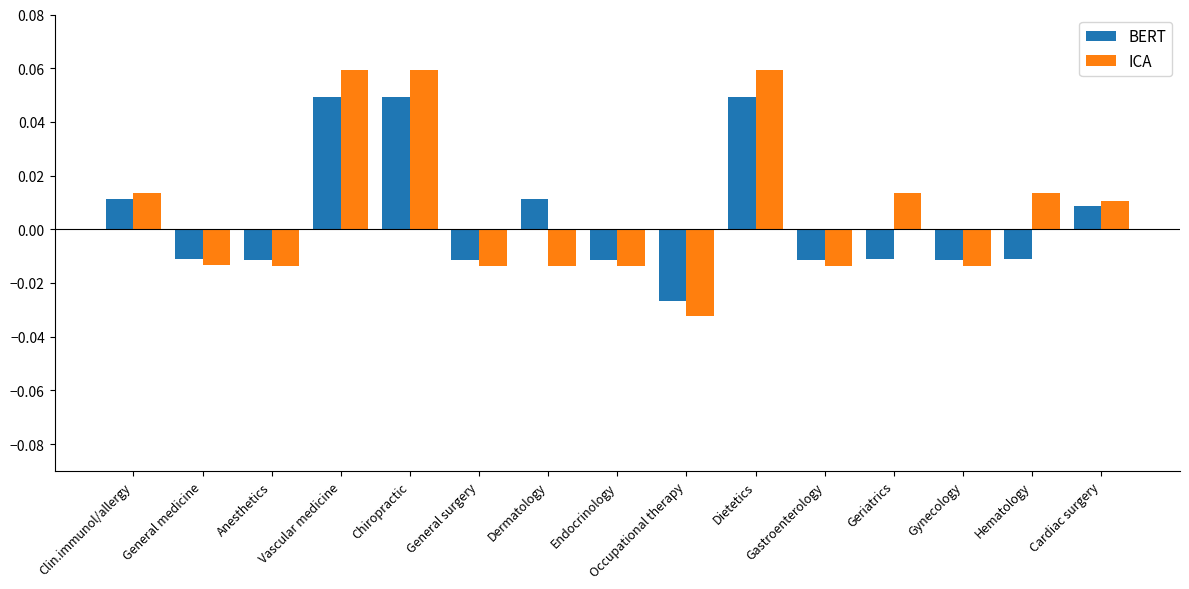

Which series has the largest range (max minus min)?

ICA